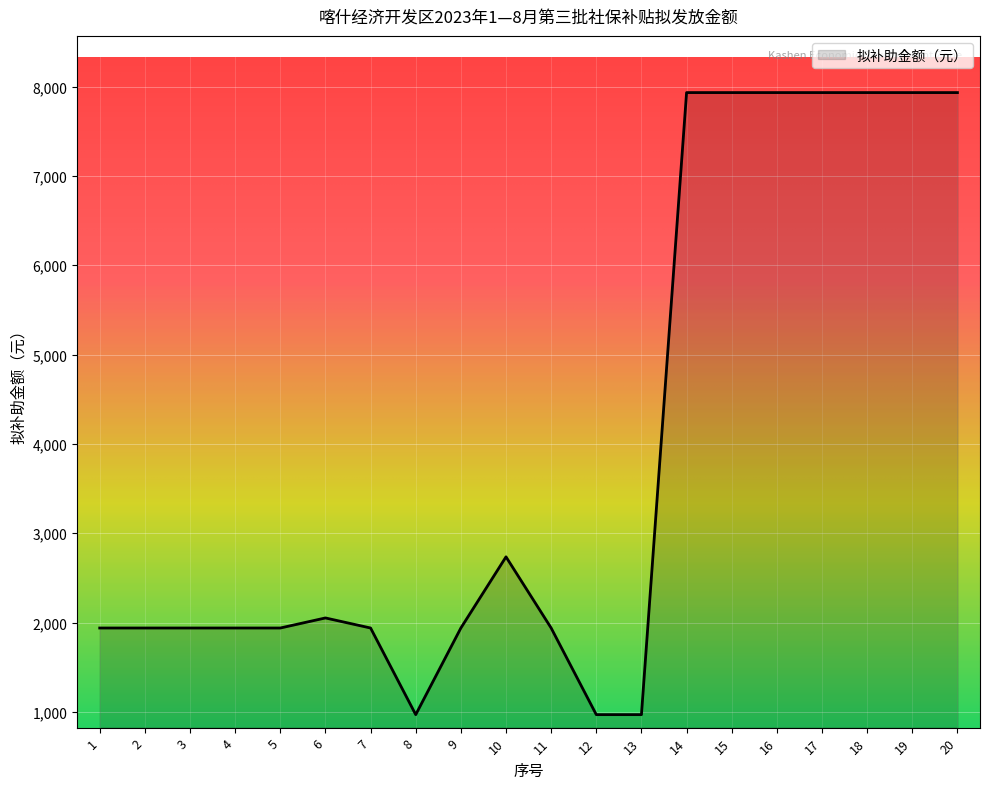

What is the smallest value displayed?

969.7